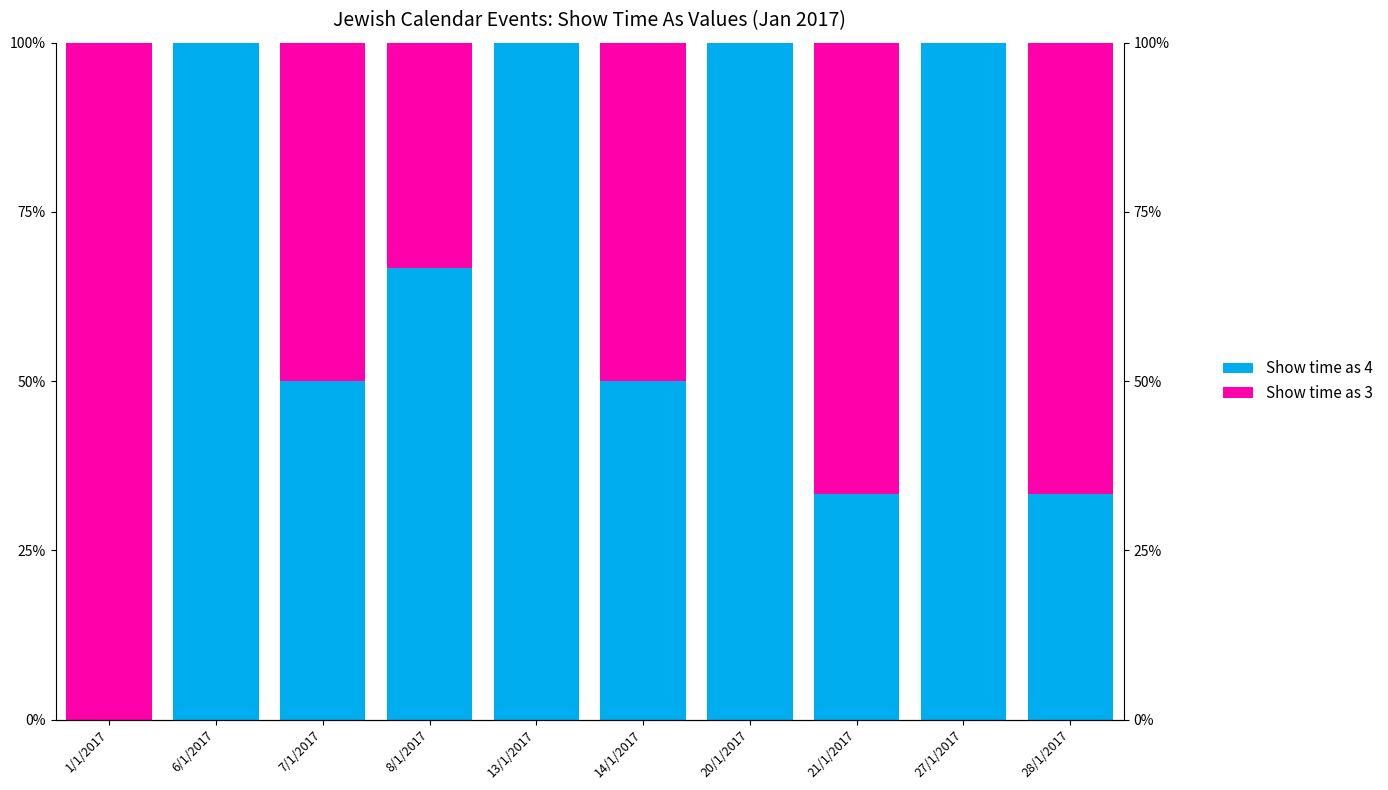

Rank the categories by Show time as 4 value from lowest to highest.

1/1/2017, 21/1/2017, 28/1/2017, 7/1/2017, 14/1/2017, 8/1/2017, 6/1/2017, 13/1/2017, 20/1/2017, 27/1/2017